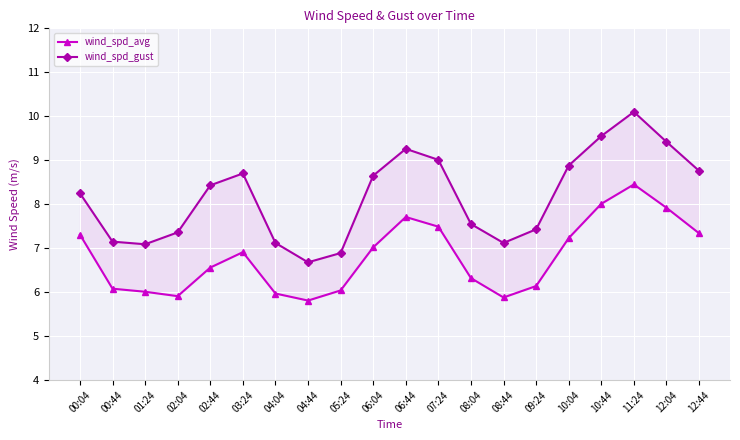

Which series has the largest range (max minus min)?

wind_spd_gust